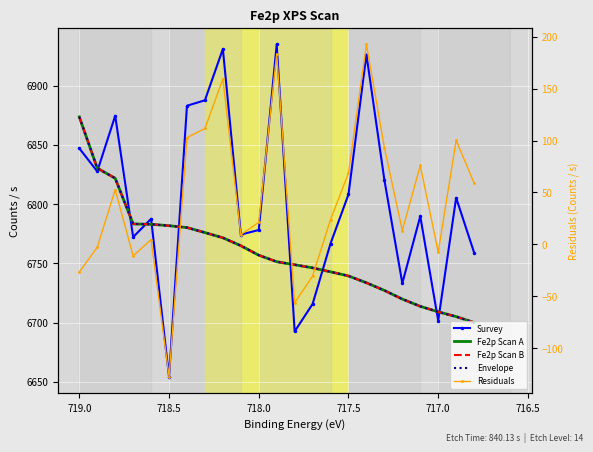

What is the label of the 13th point from the right?

718.0